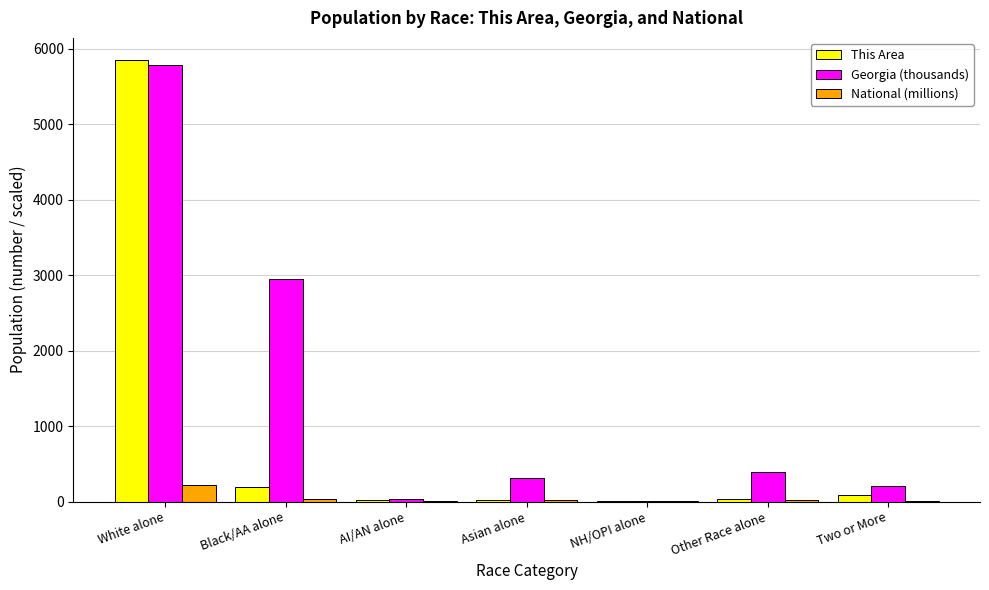

The Georgia (thousands) series shows 2950.4 at Black/AA alone. True or false?

True